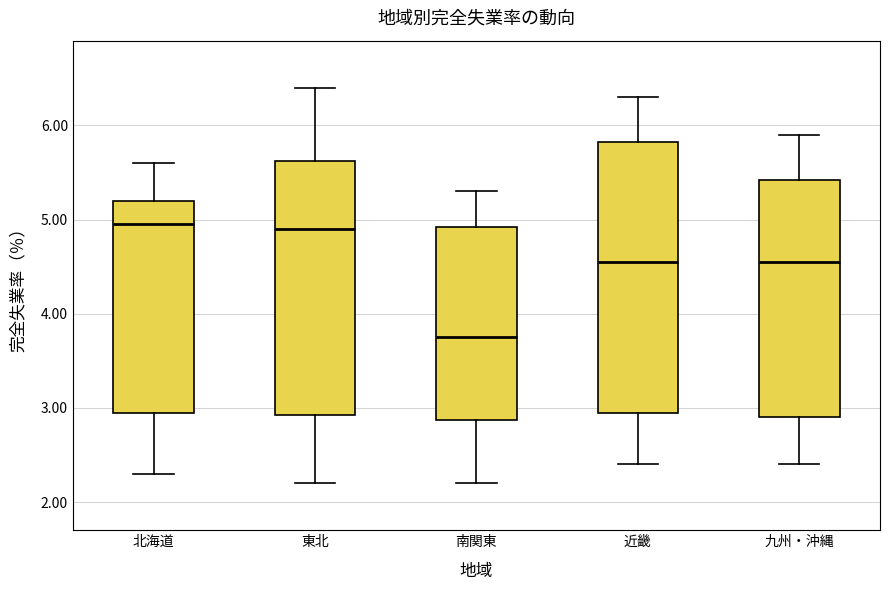

Which box's median line is the lowest?

南関東